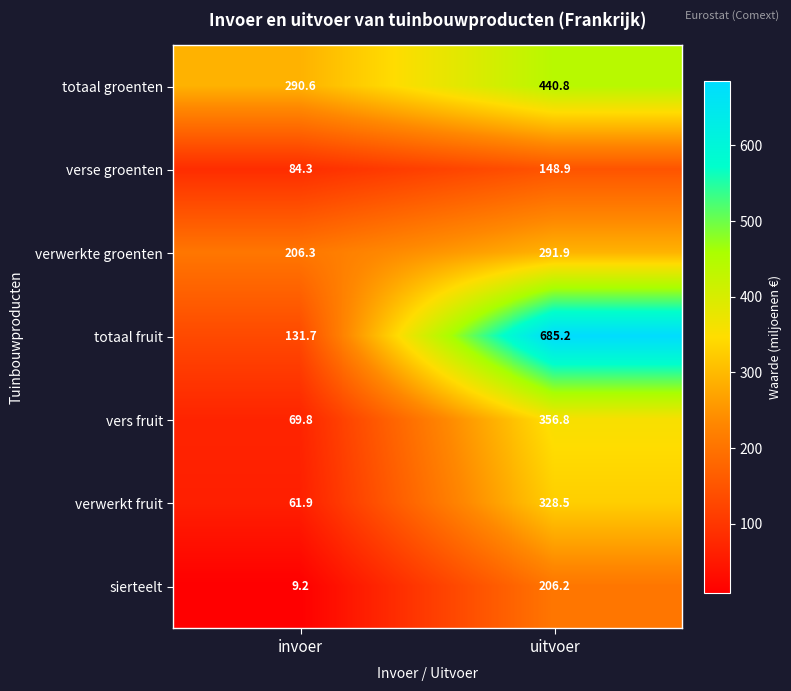

At uitvoer, list the series in order from smallest to largest.

verse groenten, sierteelt, verwerkte groenten, verwerkt fruit, vers fruit, totaal groenten, totaal fruit